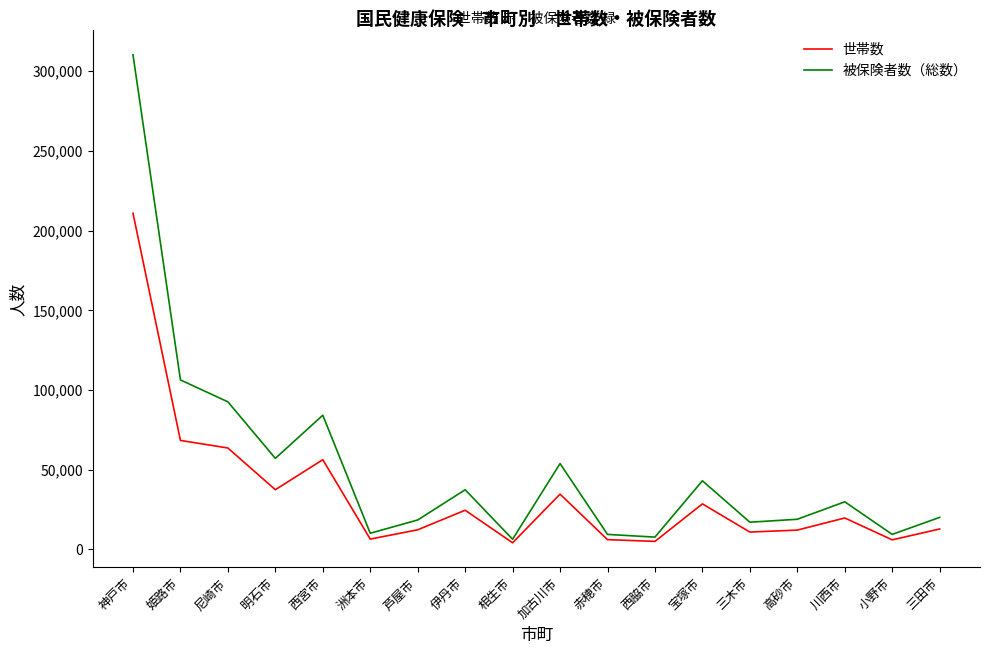

List the series in order of their peak value, lowest first.

世帯数, 被保険者数（総数）